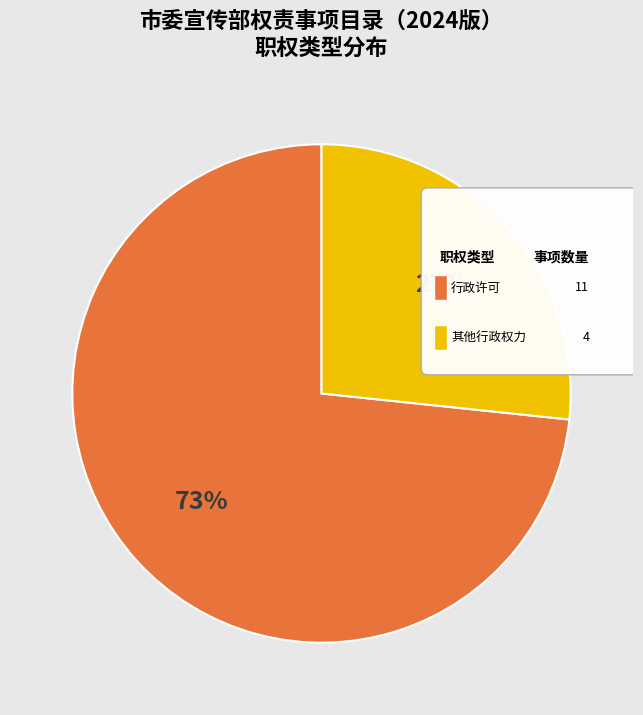

What percentage is NOT represented by 行政许可?

26.7%